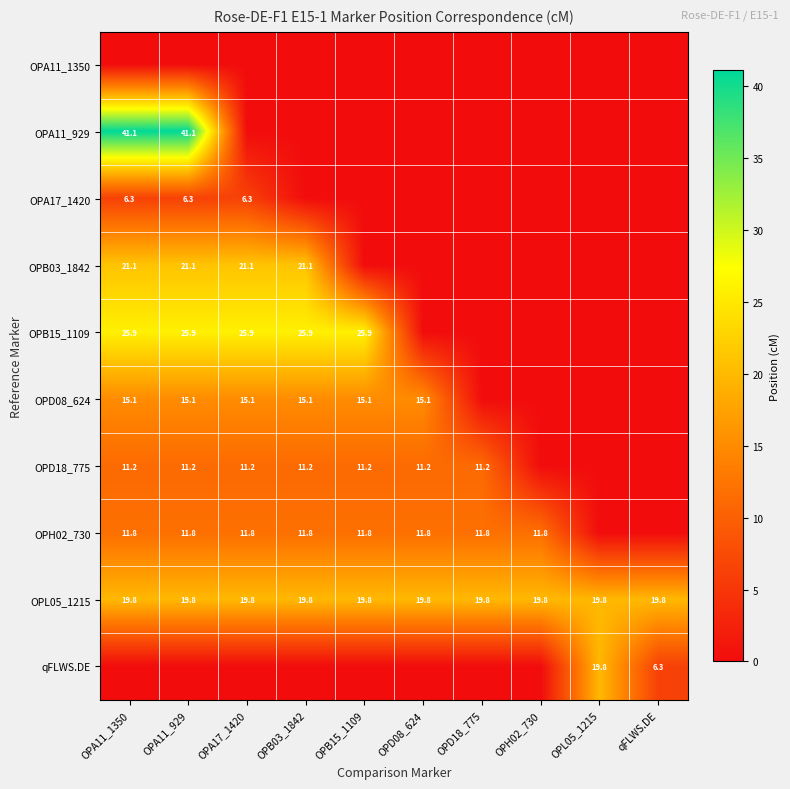

Is it true that OPA17_1420 equals 11.1 at OPA11_1350?

False